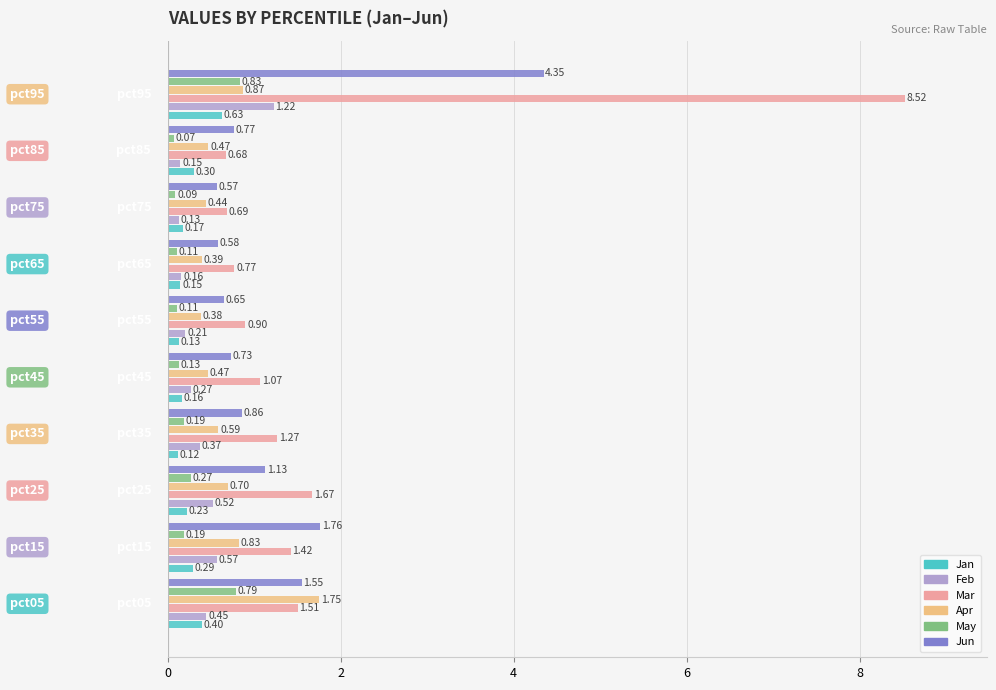

Rank the series by their maximum value, from lowest to highest.

Jan, May, Feb, Apr, Jun, Mar